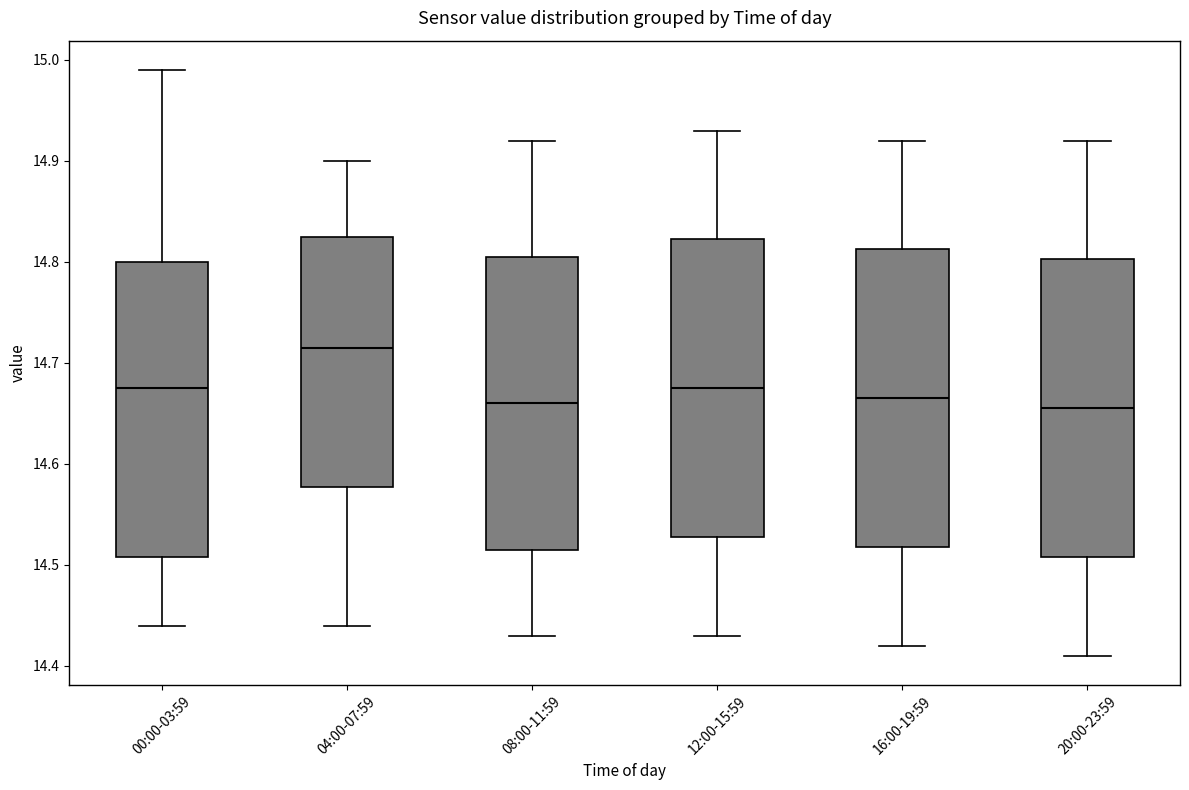

Reading left to right, read every box against the y-axis: the position of its median line, the range the box covers, and the ends of its whiskers. The values are not printed on the chart, so give them approximately, as read against the axis.

00:00-03:59: median 14.68, box 14.51 to 14.80, whiskers 14.44 to 14.99
04:00-07:59: median 14.72, box 14.58 to 14.83, whiskers 14.44 to 14.90
08:00-11:59: median 14.66, box 14.52 to 14.81, whiskers 14.43 to 14.92
12:00-15:59: median 14.68, box 14.53 to 14.82, whiskers 14.43 to 14.93
16:00-19:59: median 14.67, box 14.52 to 14.81, whiskers 14.42 to 14.92
20:00-23:59: median 14.66, box 14.51 to 14.80, whiskers 14.41 to 14.92